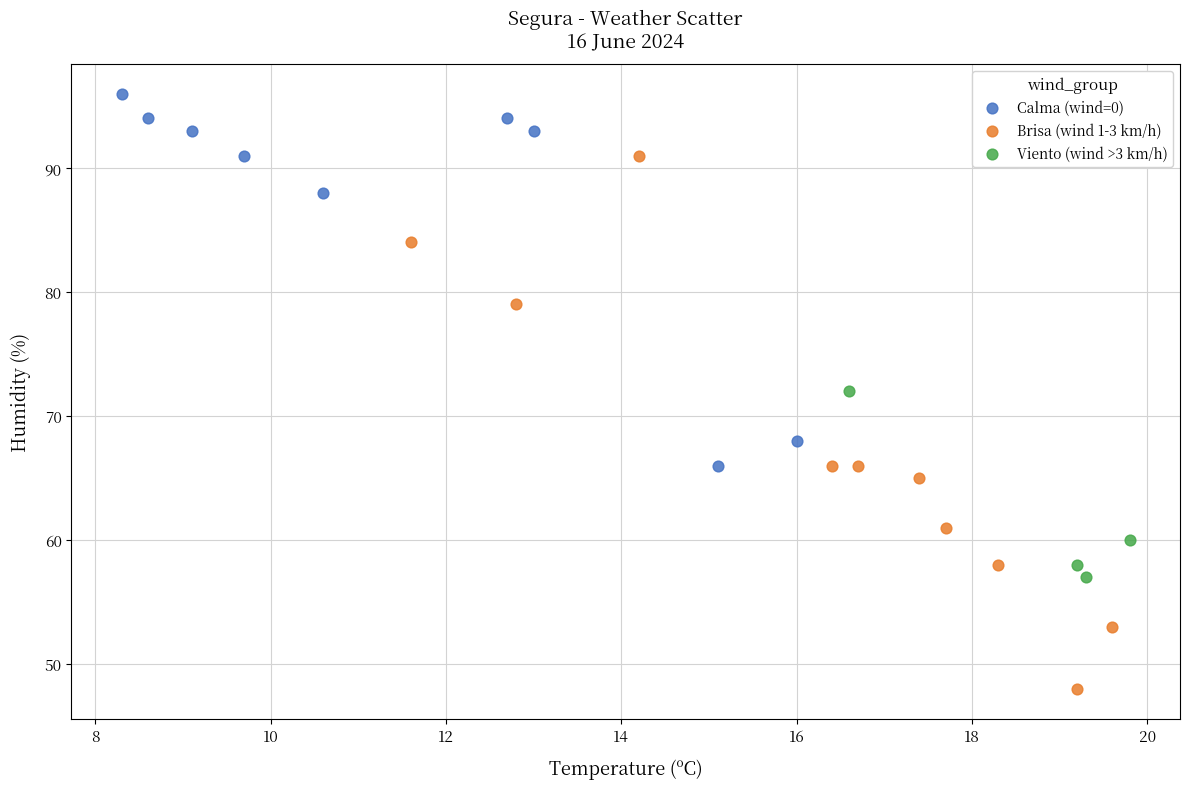

Which series contains the lowest Y value?

Brisa (wind 1-3 km/h)